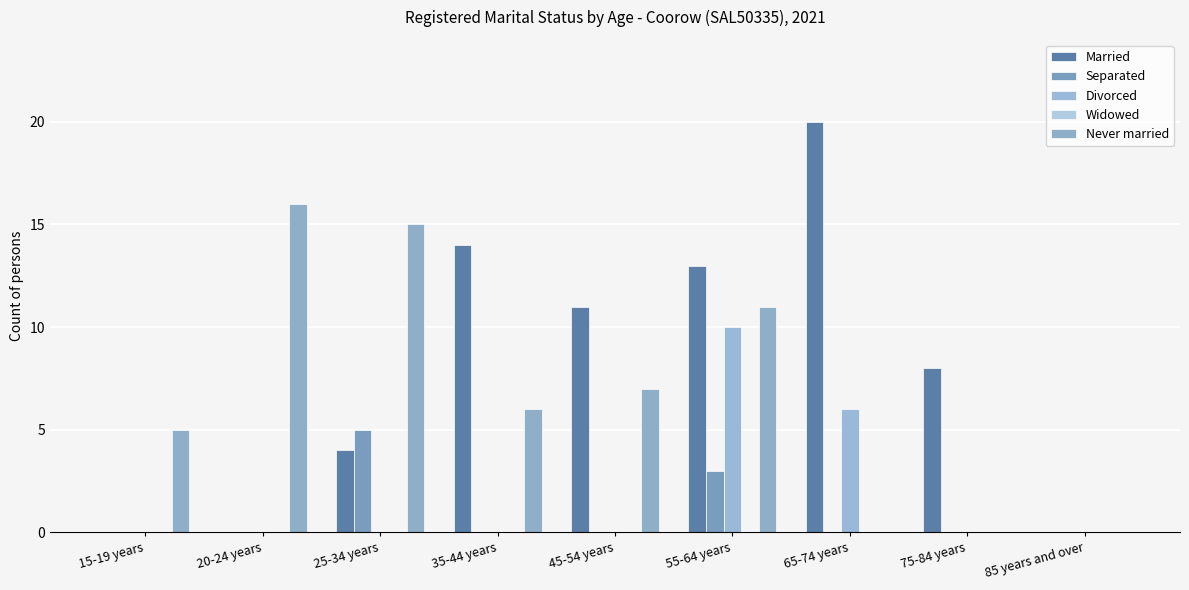

Does the chart contain stacked bars?

No